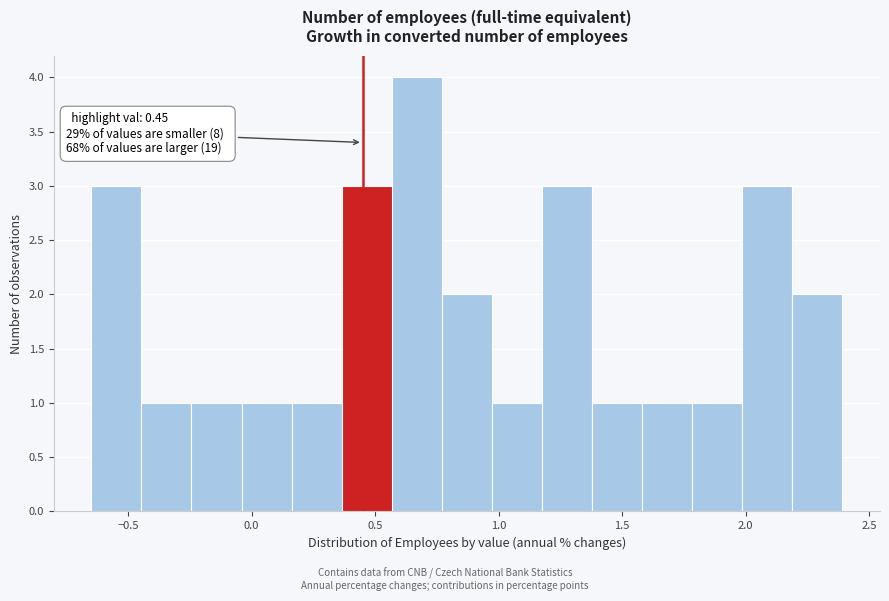

Which range on the x-axis has the tallest bar?

0.55 to 0.75